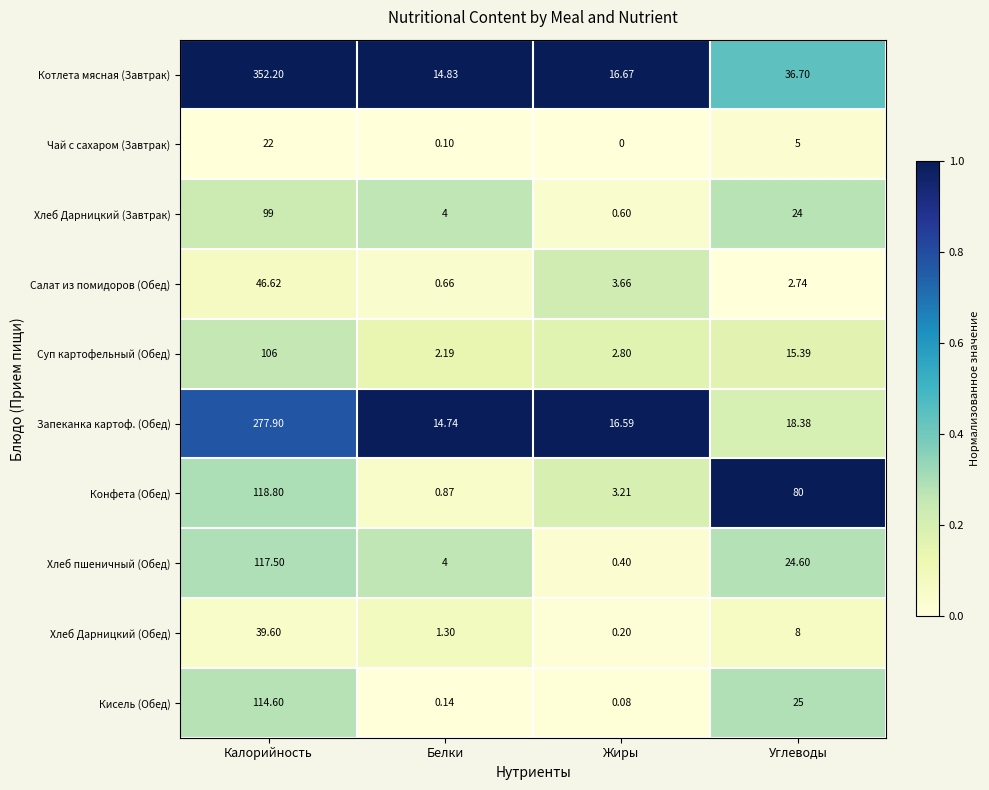

At which category does the chart reach its peak across all series?

Калорийность